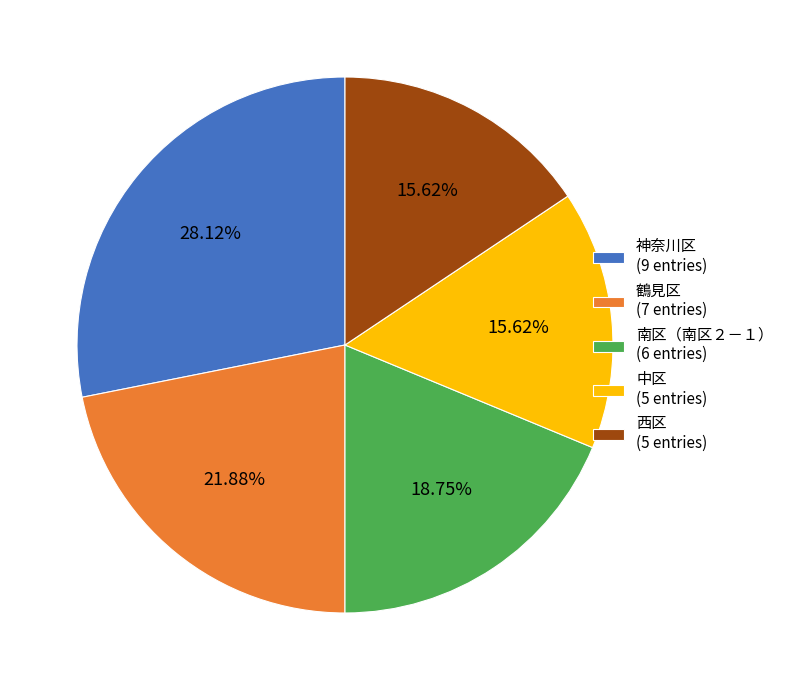

Between 西区 (5 entries) and 神奈川区 (9 entries), which is larger?

神奈川区 (9 entries)